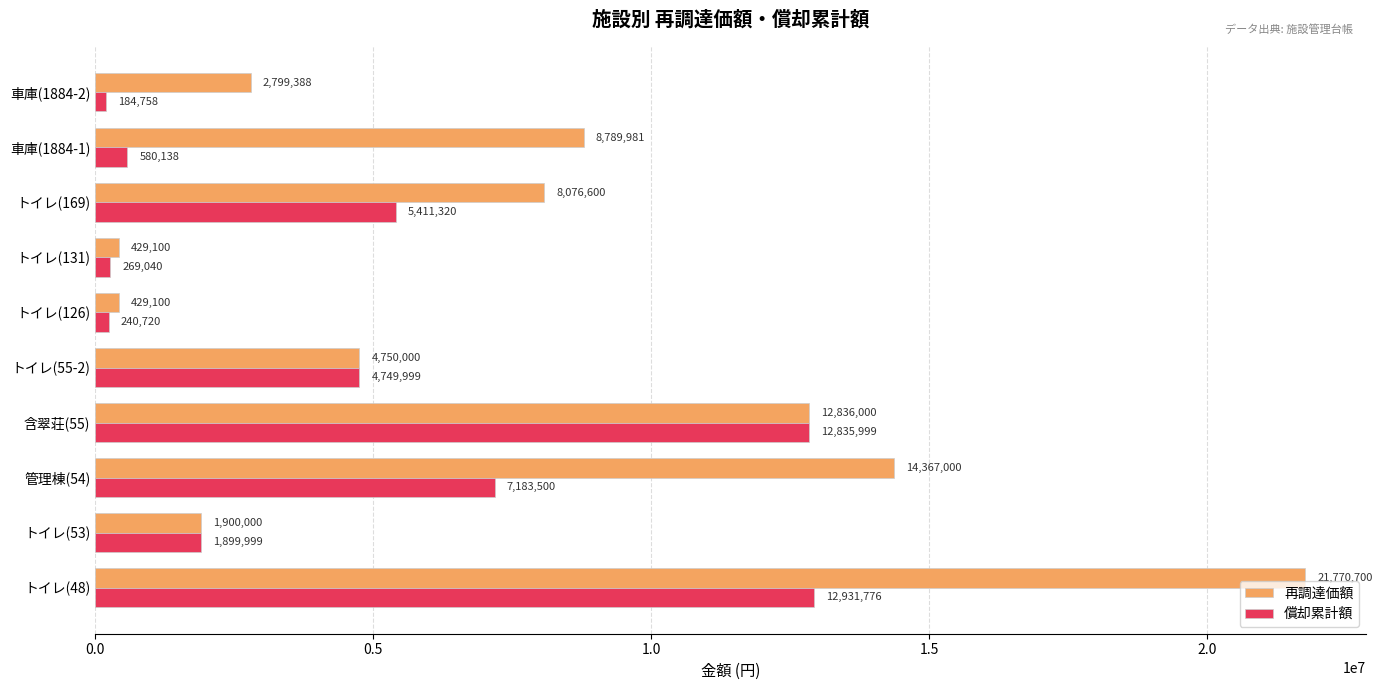

Which series has the largest total across all categories?

再調達価額